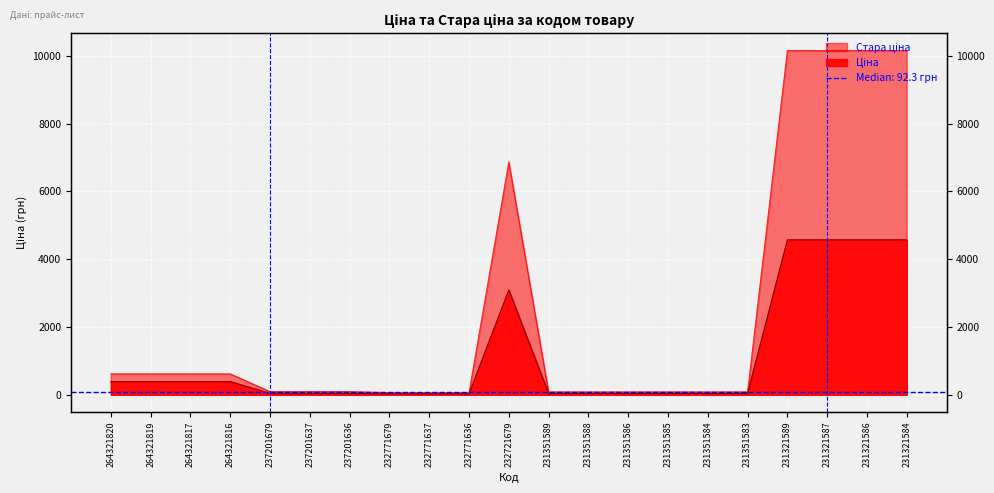

True or false: Ціна and Стара ціна cross at least once.

False